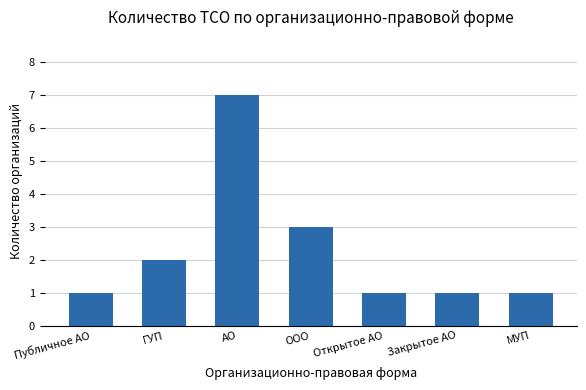

Count the values in the range 1 to 3.

6